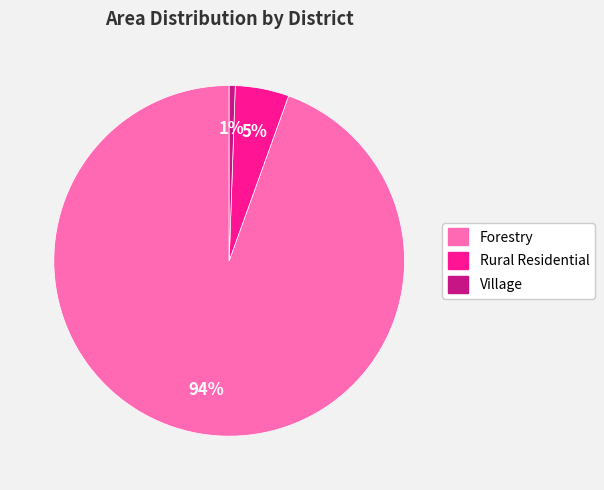

Combined, do Forestry and Rural Residential account for over 50%?

Yes